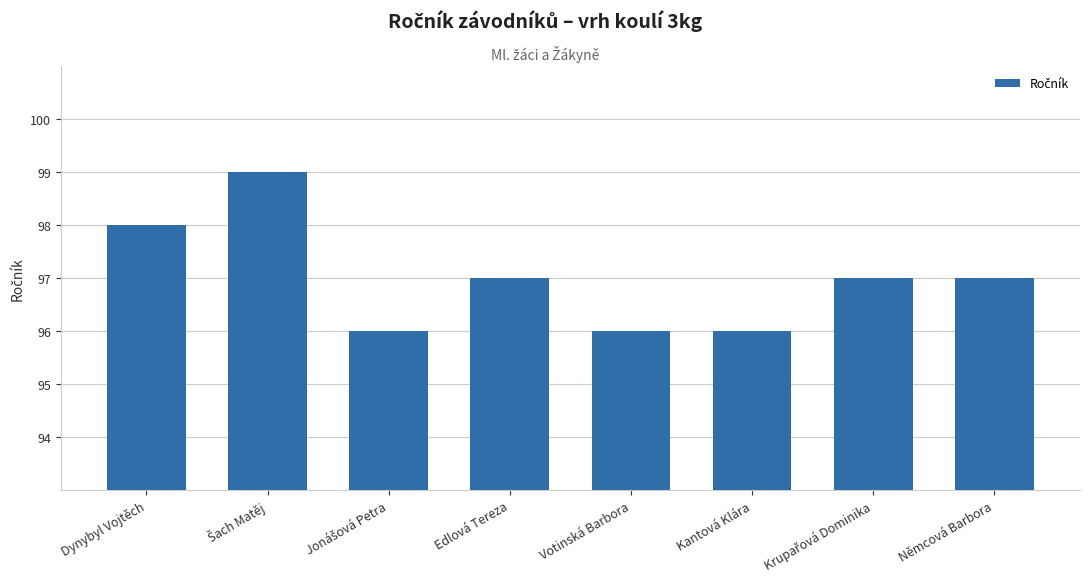

What is the minimum value shown in the chart?

96